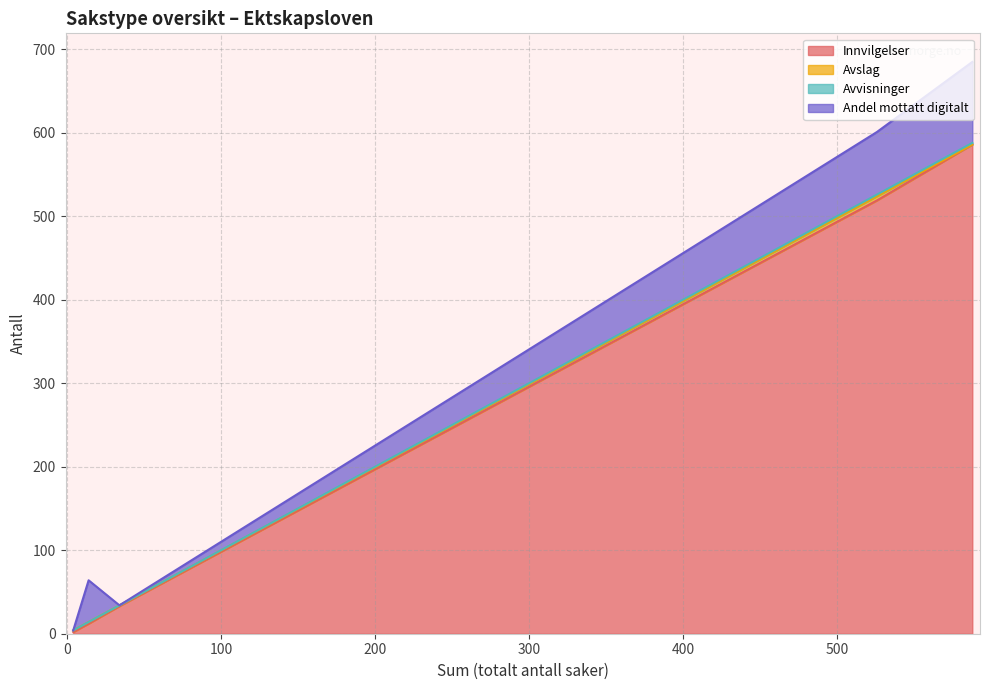

What are all the series names shown in the legend?

Innvilgelser, Avslag, Avvisninger, Andel mottatt digitalt